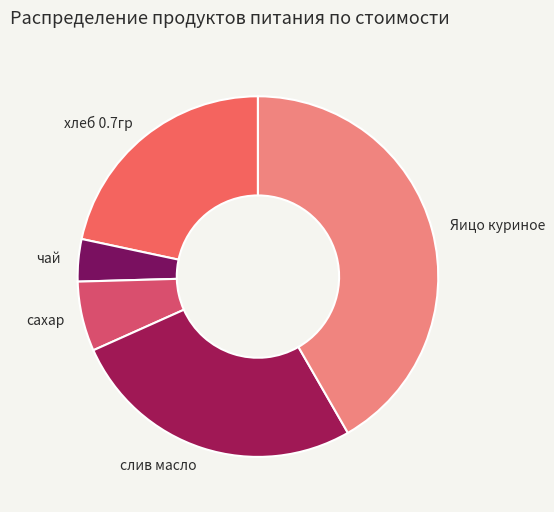

Which slice is the smallest?

чай